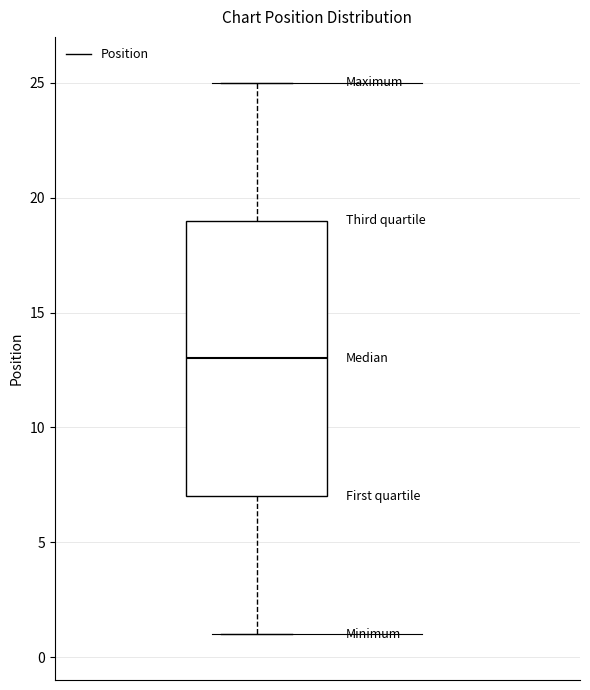

Transcribe this box plot: give where the median line is, the range the box spans, and where the two whiskers end, as read against the y-axis. The values are not printed on the chart, so give them approximately, as read against the axis.

median 13, box 7 to 19, whiskers 1 to 25